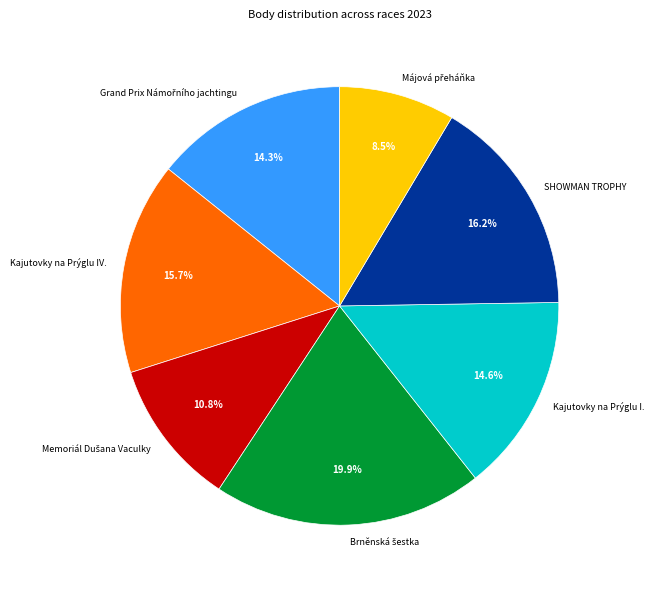

Does Kajutovky na Prýglu IV. account for over 50% of the chart?

No